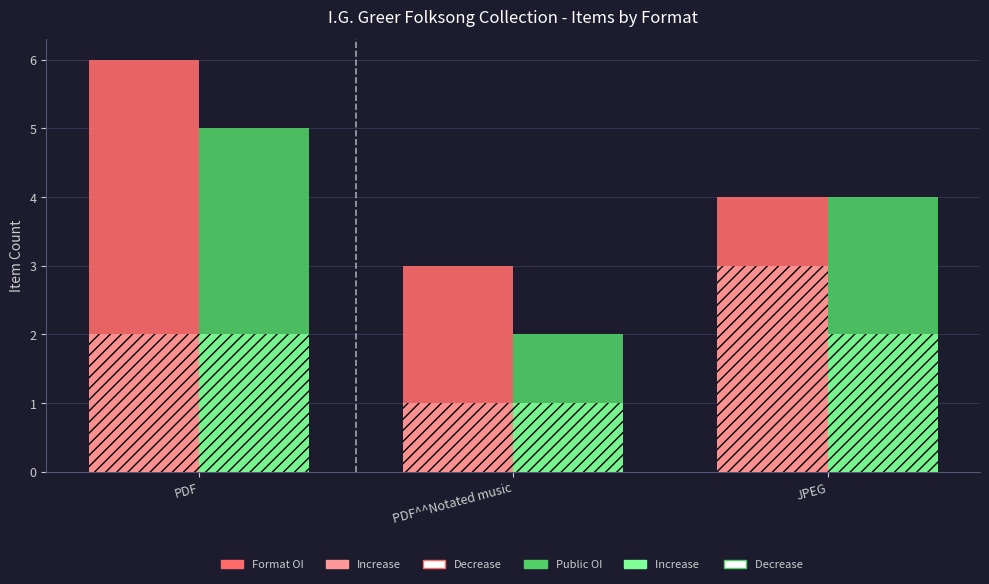

Which category has the lowest value across all series?

PDF^^Notated music